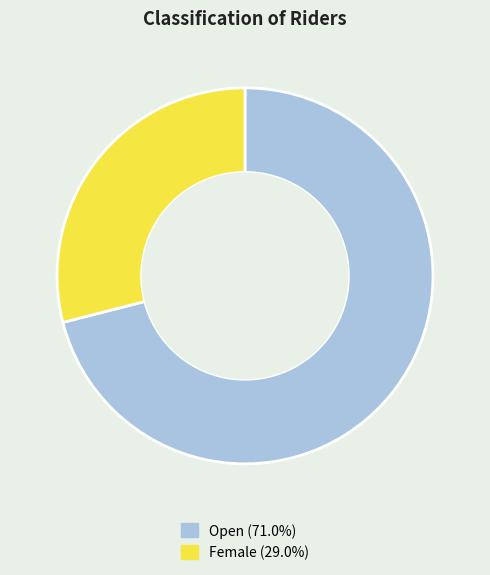

Which slice represents more than half of the pie?

Open